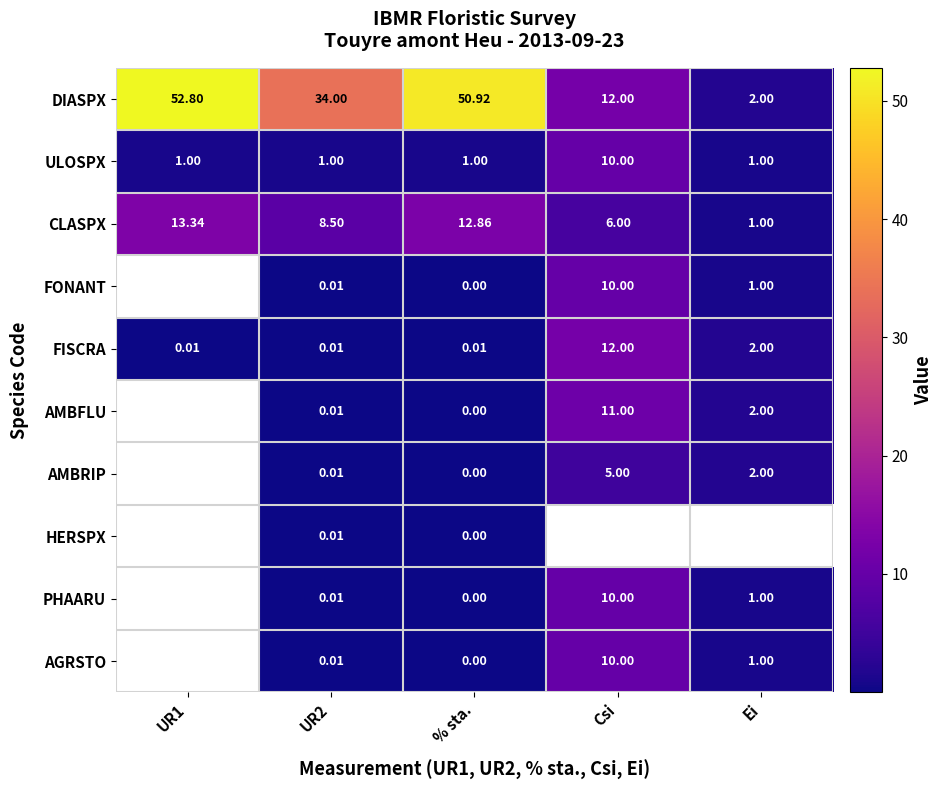

Is the value of AGRSTO at Ei greater than the value of CLASPX at UR2?

No